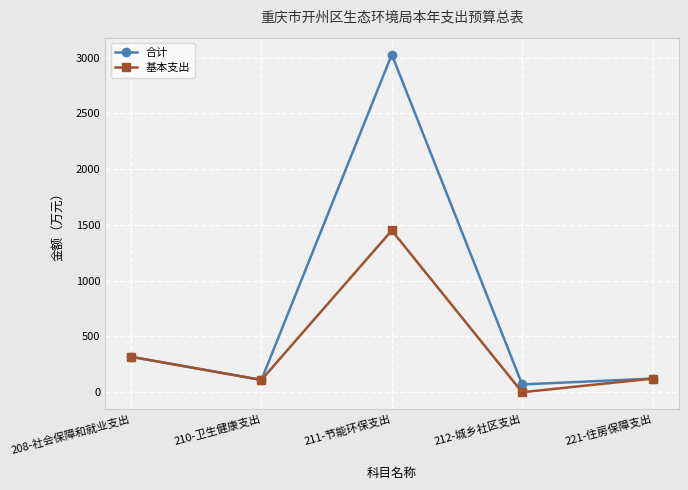

What is the difference between the maximum and minimum values in the 合计 series?

2957.1